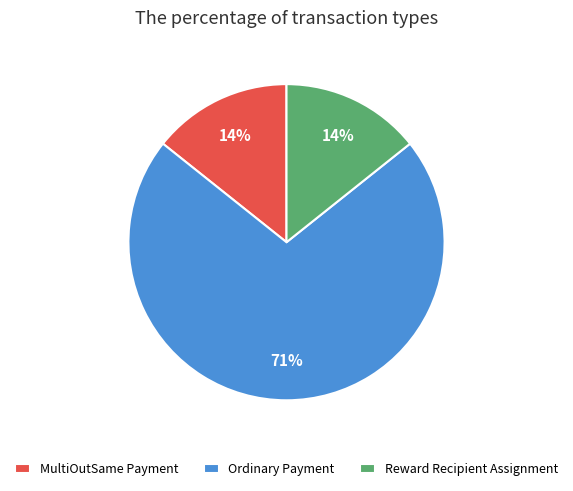

What is the largest slice in the pie chart?

Ordinary Payment